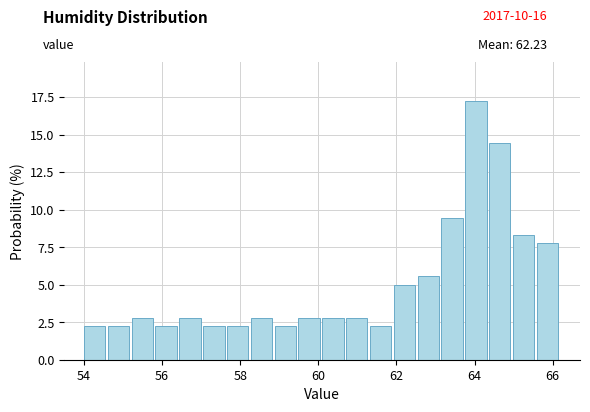

Read against the x-axis, roughly where is the centre of the tallest bar?

64.0